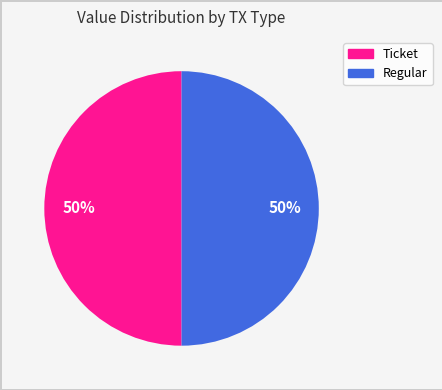

To the nearest percent, what is the average slice percentage?

50%